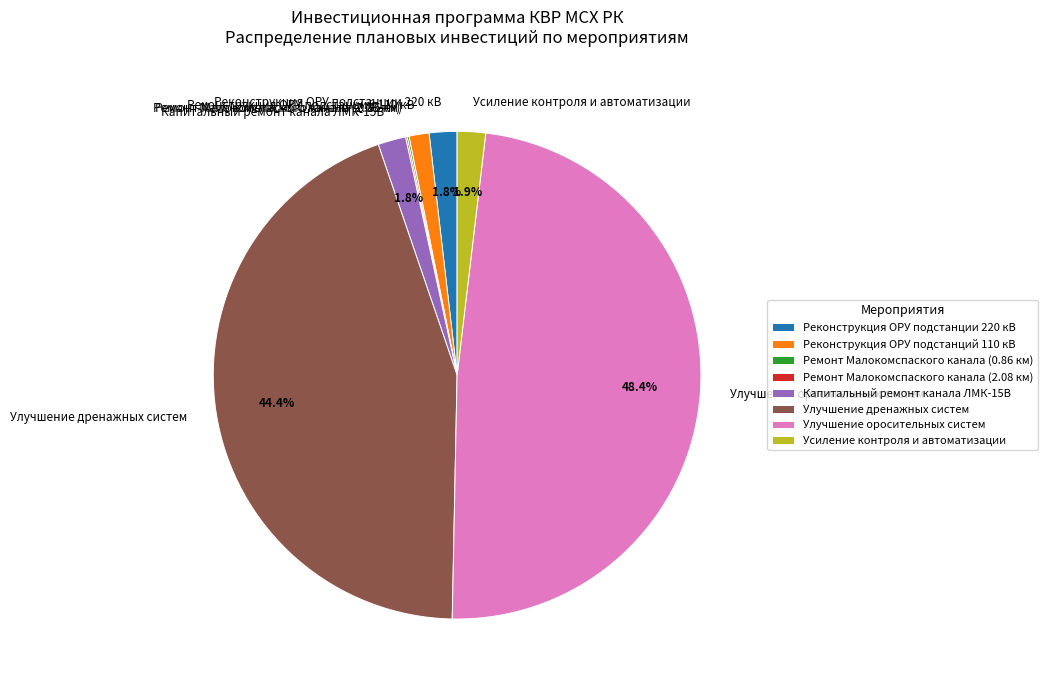

Which has a higher value, Усиление контроля и автоматизации or Улучшение оросительных систем?

Улучшение оросительных систем